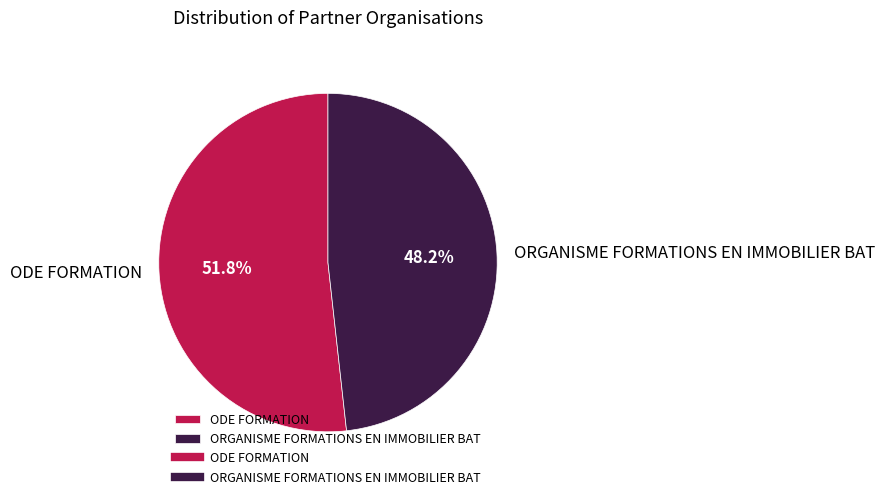

True or false: ODE FORMATION accounts for 52% of the total.

True